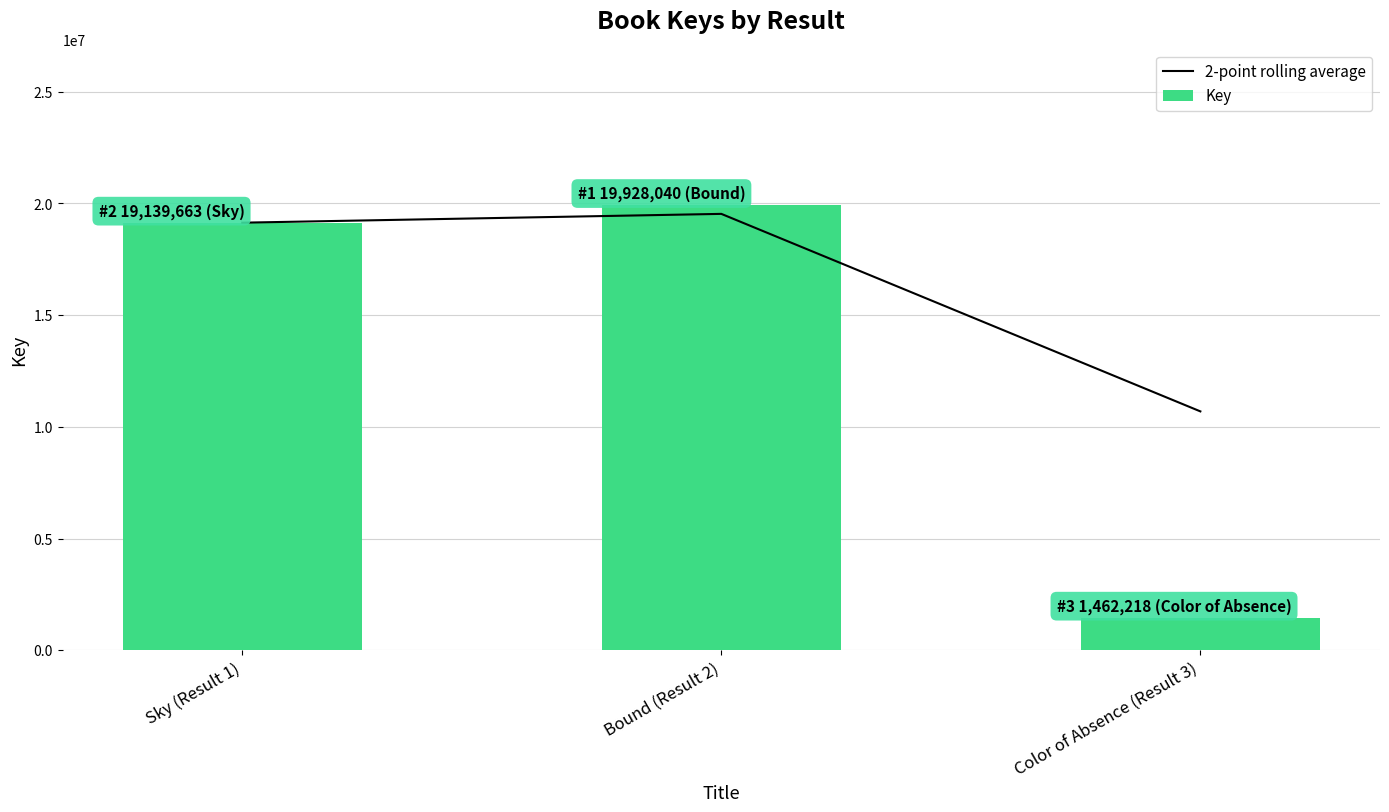

Which series has the largest range (max minus min)?

Key